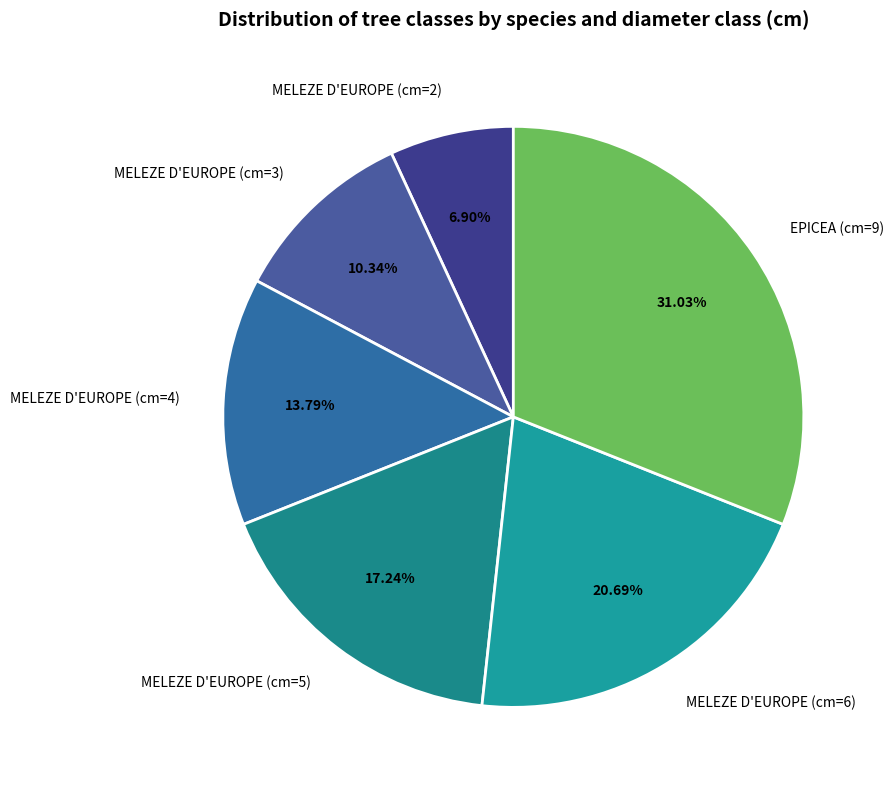

What is the largest slice in the pie chart?

EPICEA (cm=9)